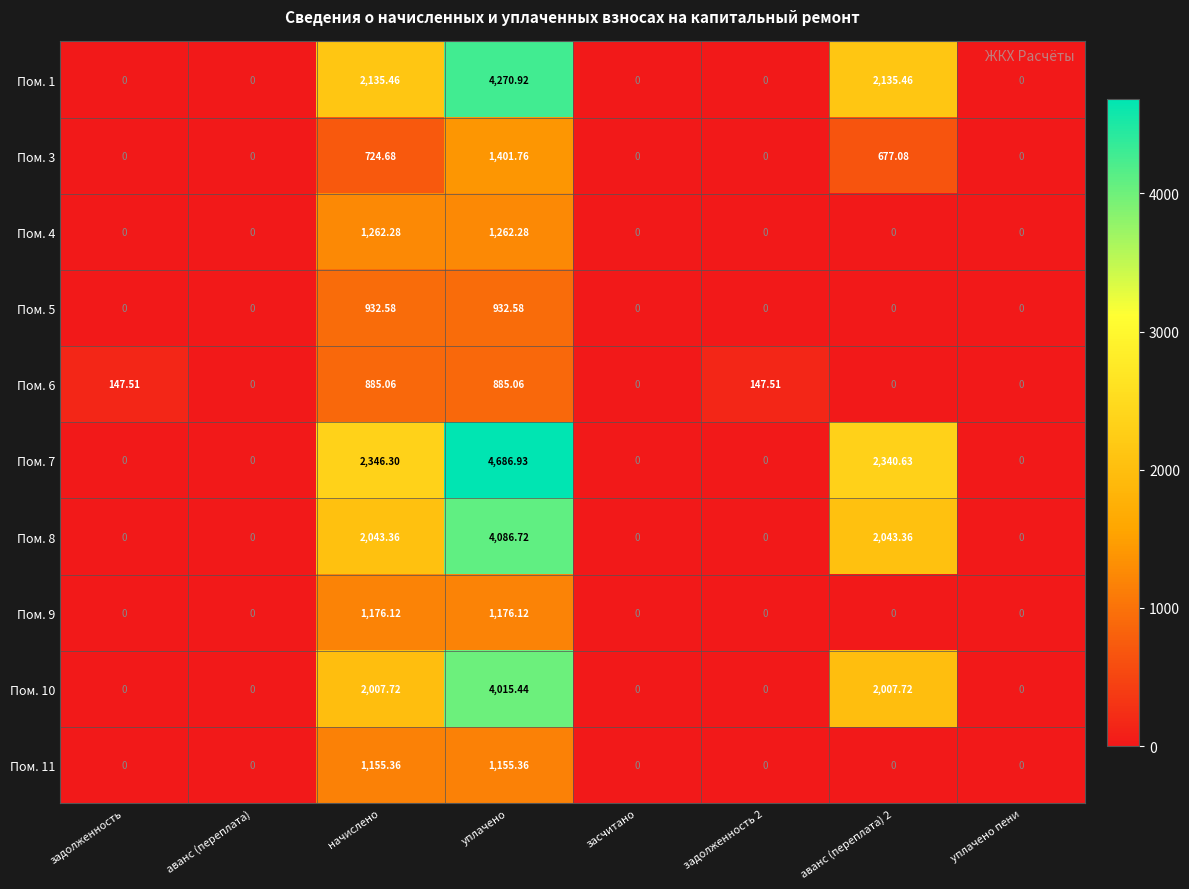

Is the value of Пом. 6 at начислено greater than the value of Пом. 10 at задолженность?

Yes